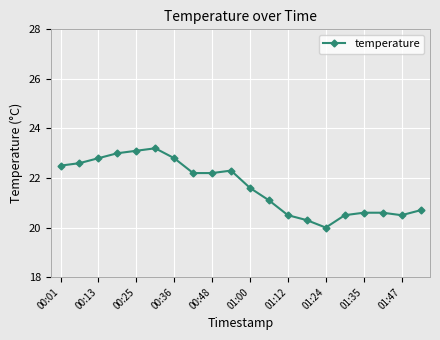

What is the difference between the maximum and second lowest values?

2.9